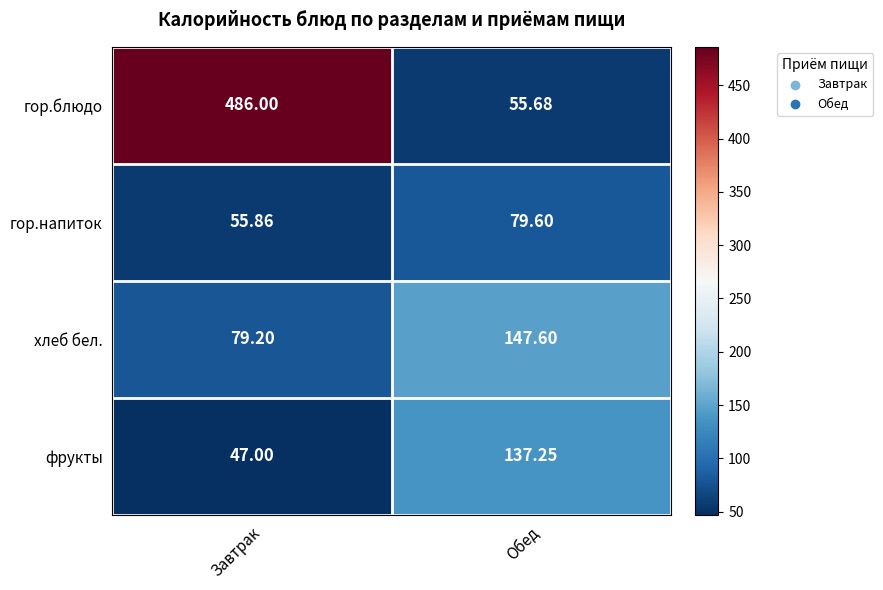

How many distinct data groups are displayed?

4